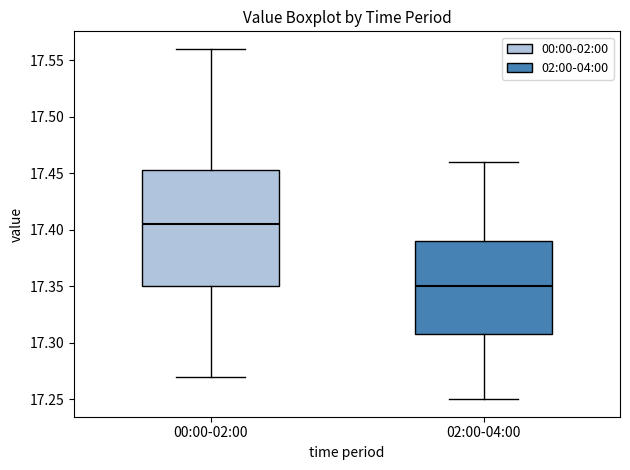

Where does the median line of the box for 02:00-04:00 sit on the y-axis? The values are not printed on the chart, so give them approximately, as read against the axis.

17.350